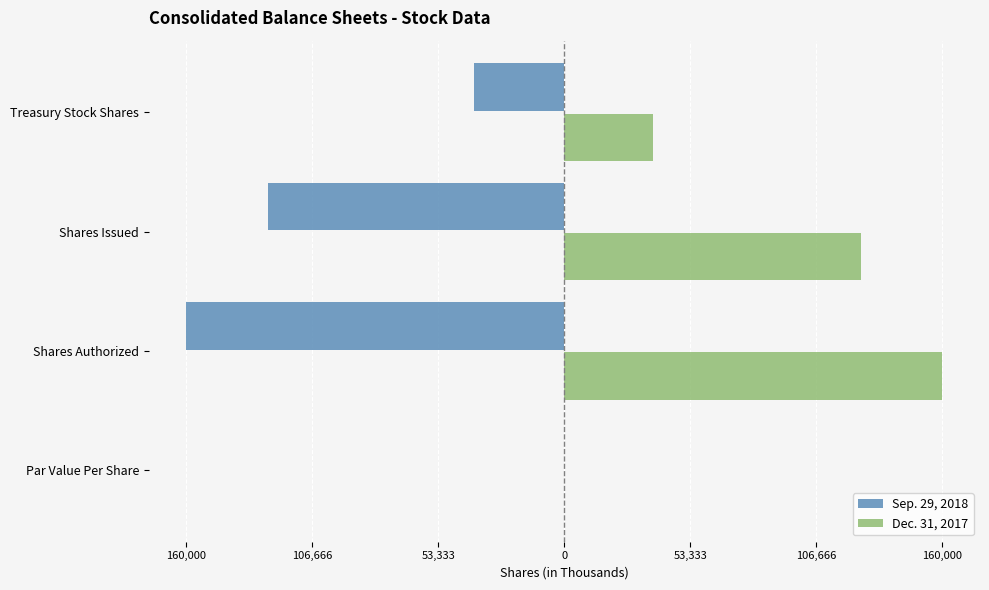

Reading left to right, transcribe all the data shown in this chart.

Sep. 29, 2018: -1	-160000	-125424	-38251
Dec. 31, 2017: 1	160000	125424	37733